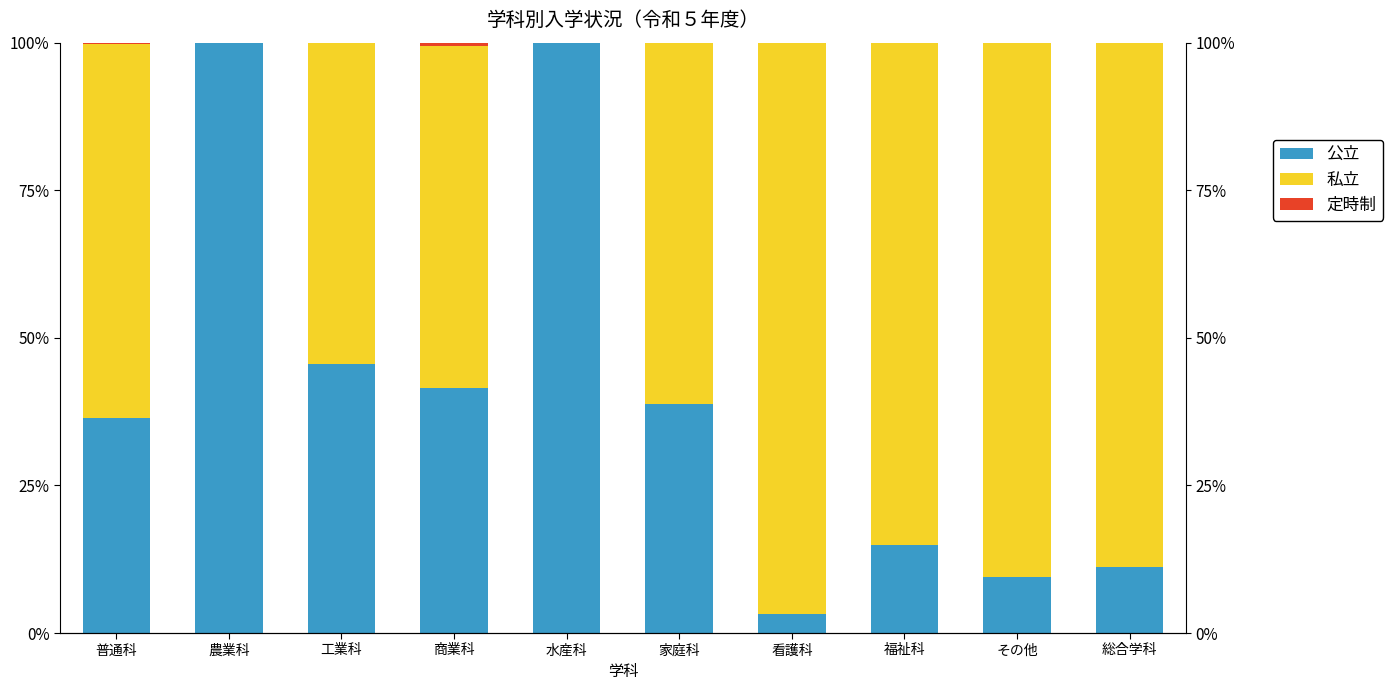

The 定時制 series shows -0.2 at 福祉科. True or false?

False